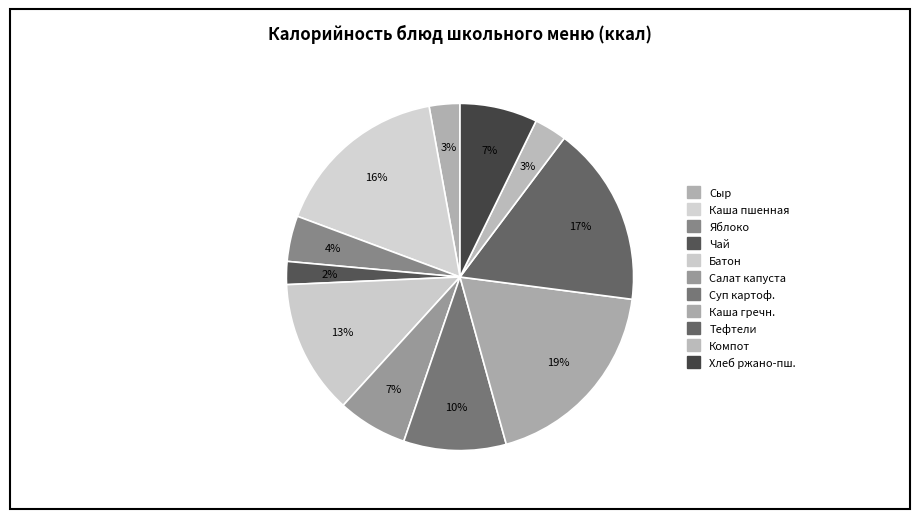

What is the largest slice in the pie chart?

Каша гречневая рассыпчатая